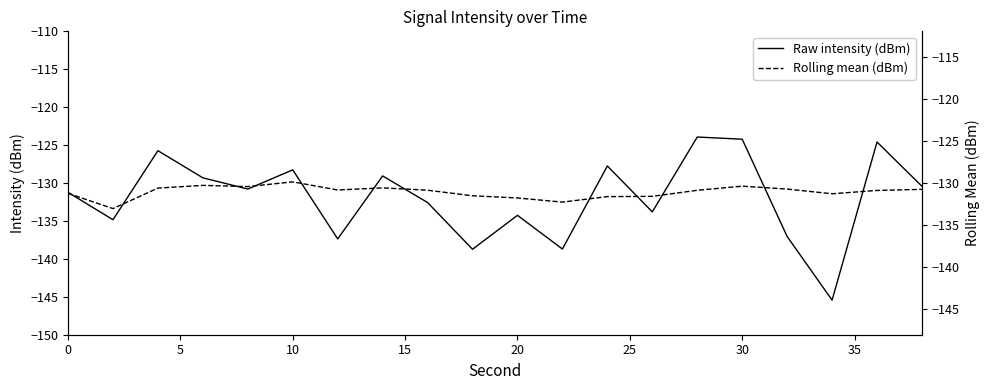

What is the lowest value of the Raw intensity (dBm) series?

-145.4